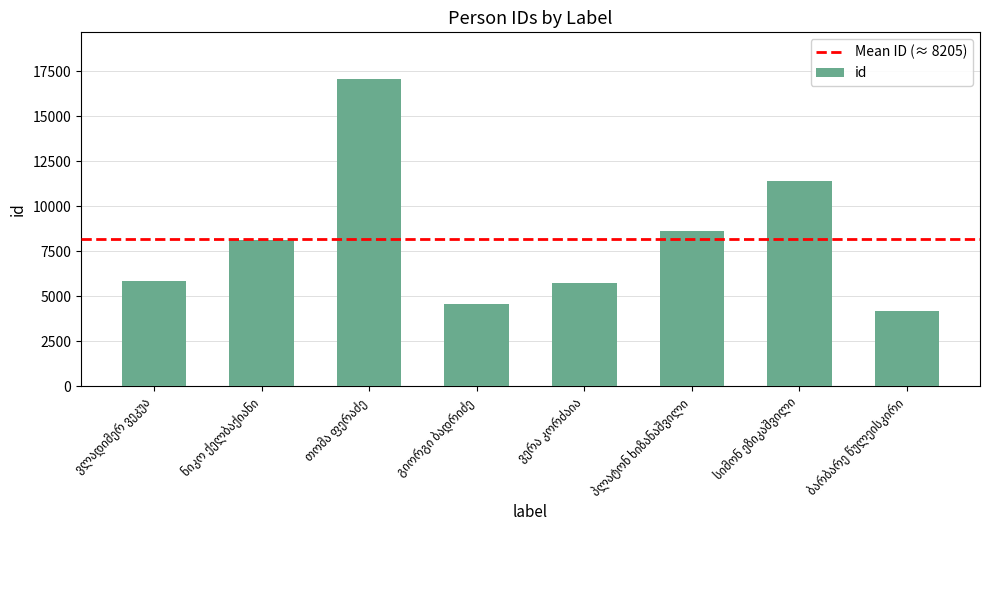

What is the sum of all values?

65639